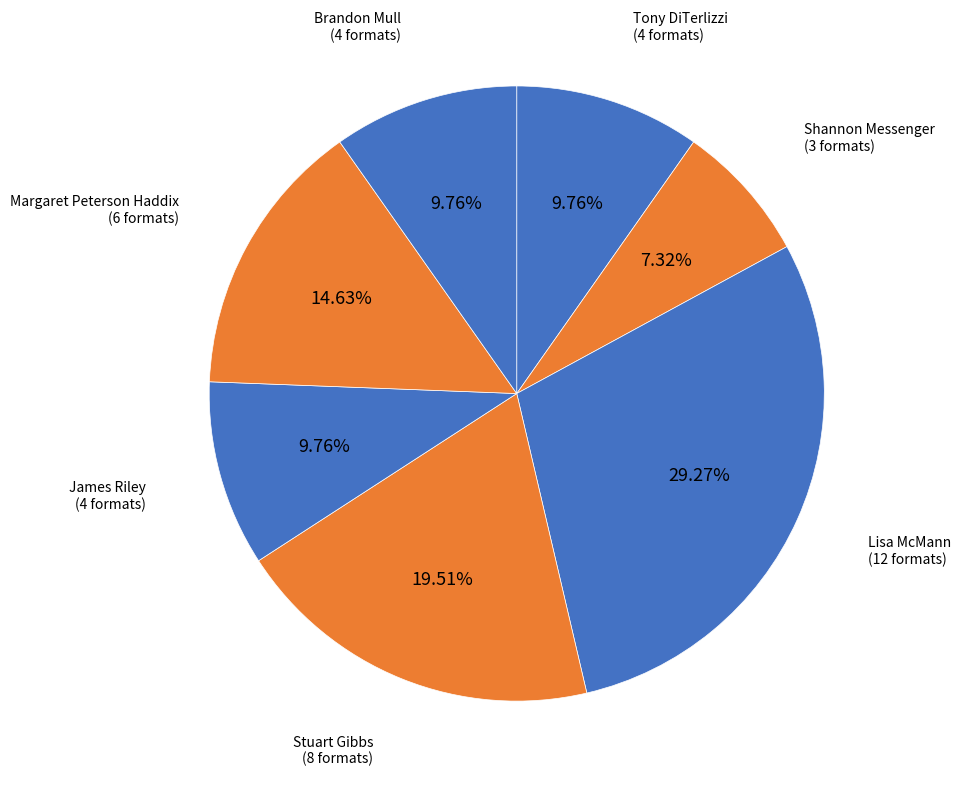

How many segments does this pie chart have?

7